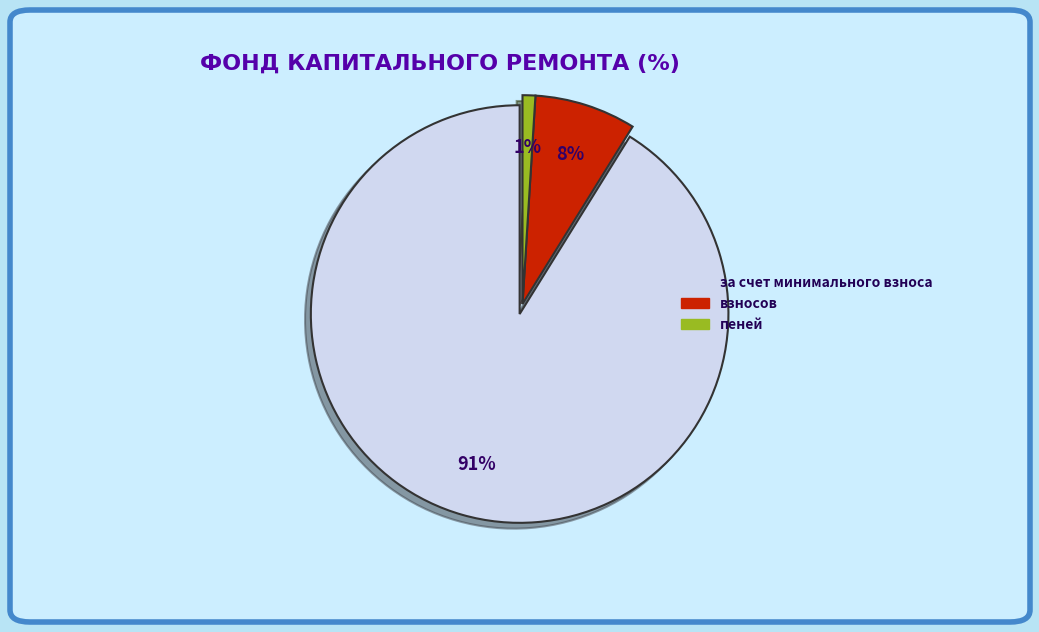

Does пеней account for over 50% of the chart?

No